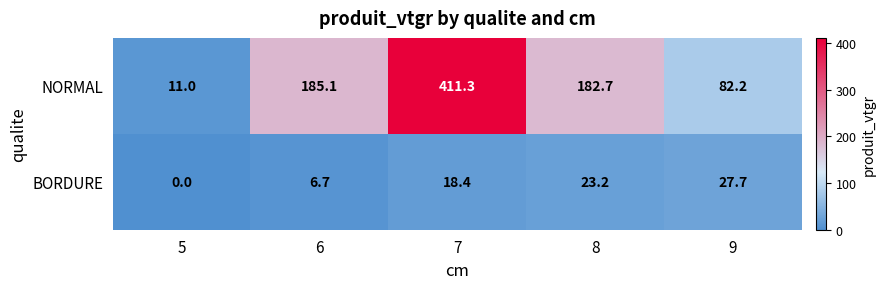

What is the difference between the highest and lowest values at 7?

392.9